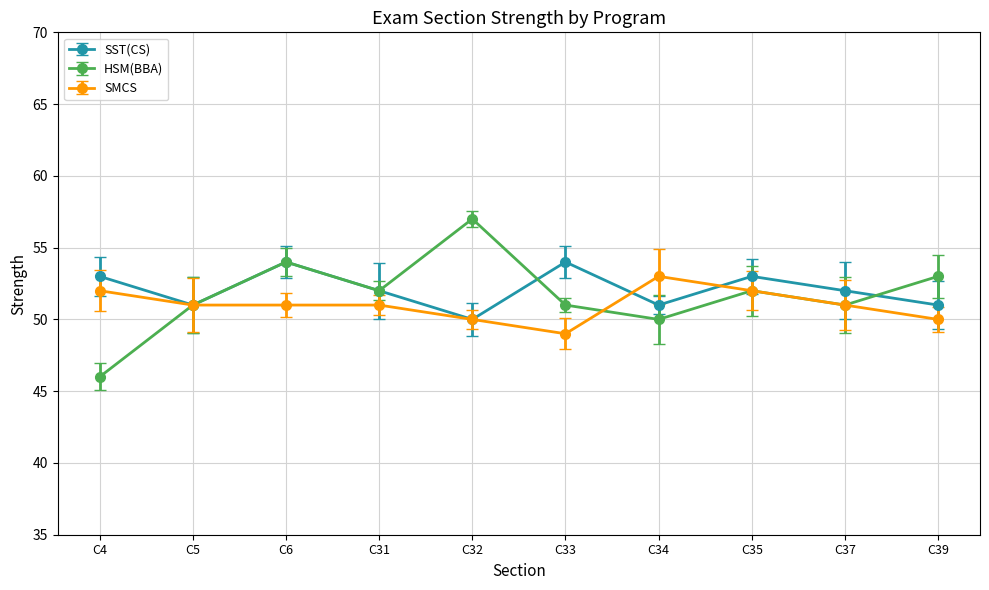

What is the difference between the SMCS values at C37 and C34?

2